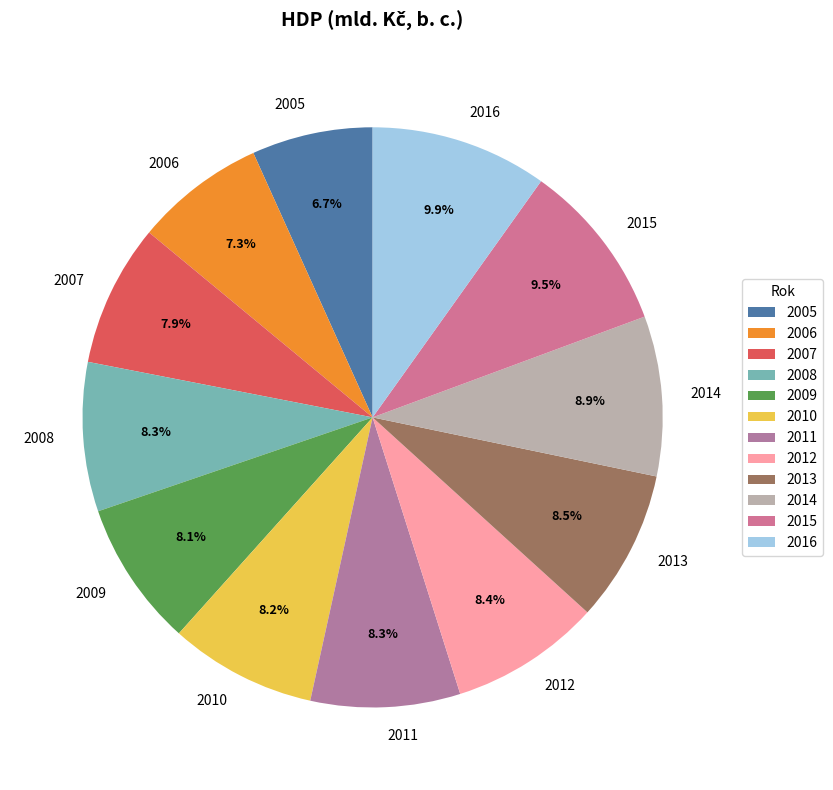

What portion of the pie excludes 2014?

91.1%